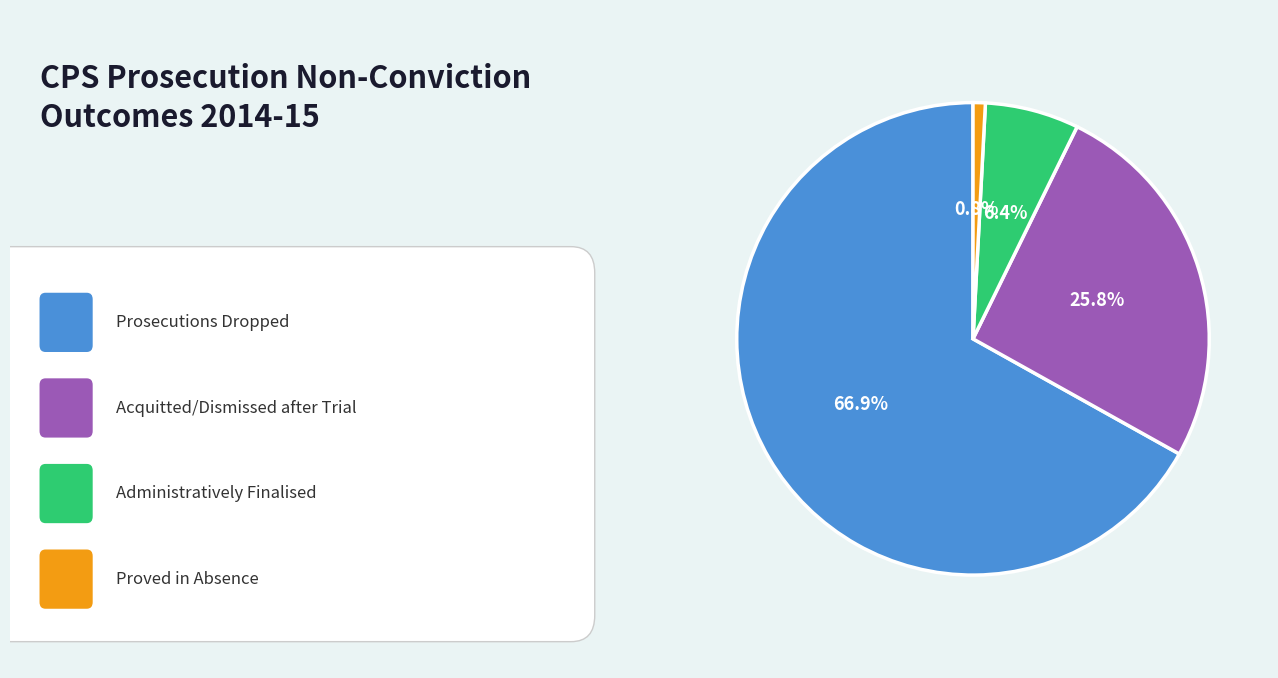

Is there a majority slice in this chart?

Yes